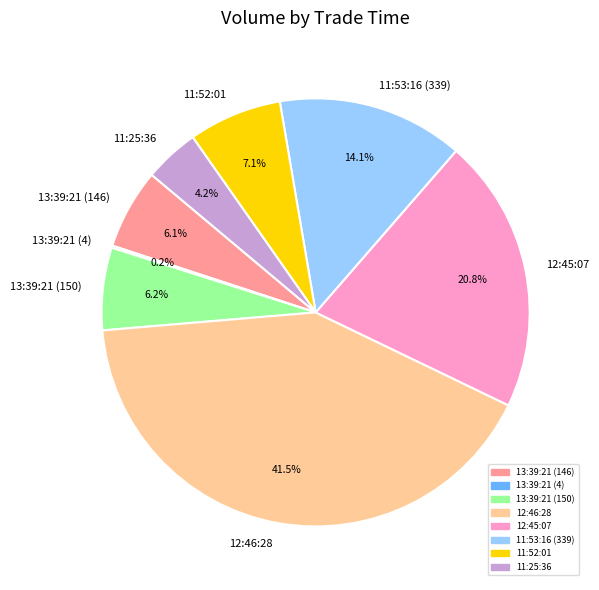

Is it true that 11:25:36 is 11% of the pie?

False